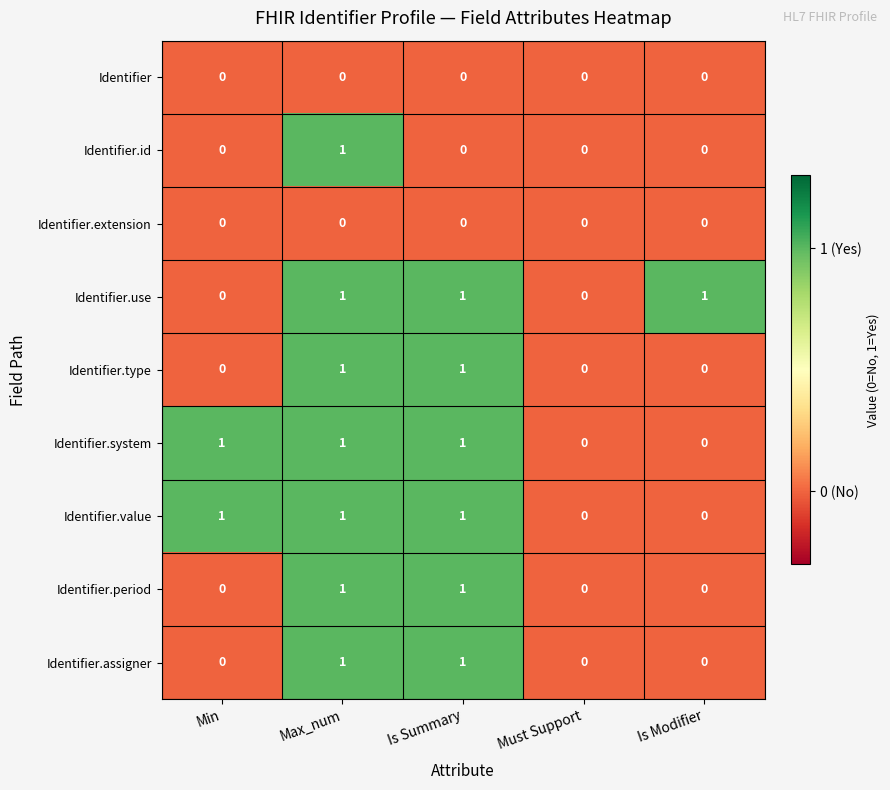

At which category is the sum across all series the highest?

Max_num